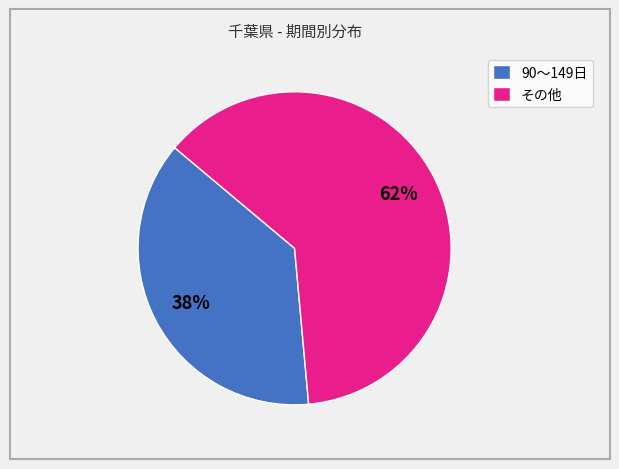

What is the majority slice?

その他